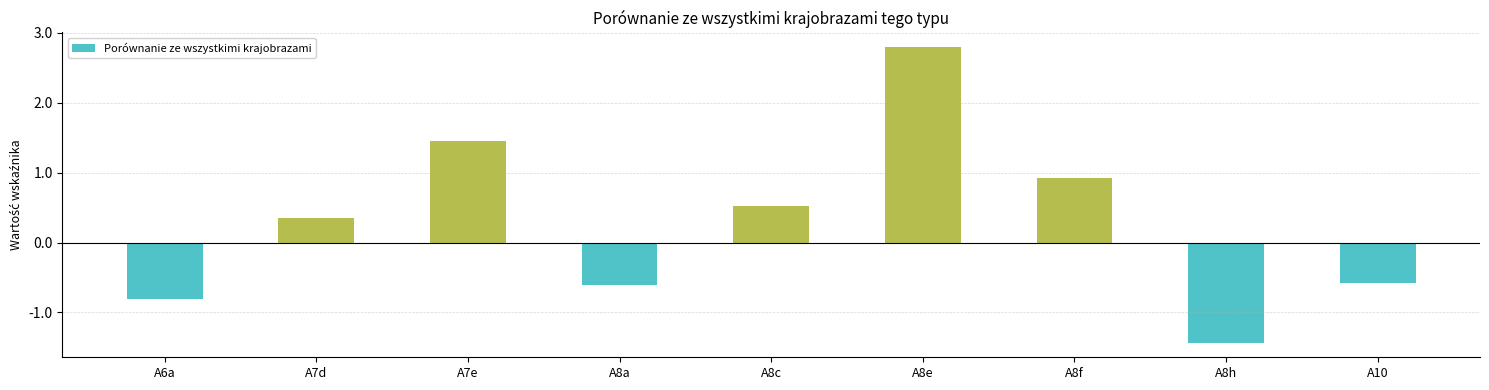

What is the difference between the values at A8h and A7e?

2.9